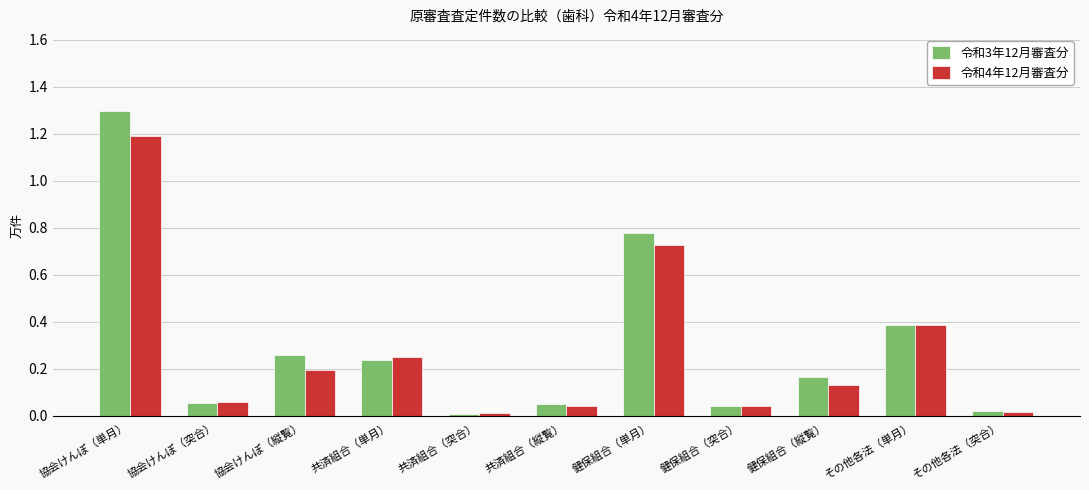

How many groups of bars are there?

11